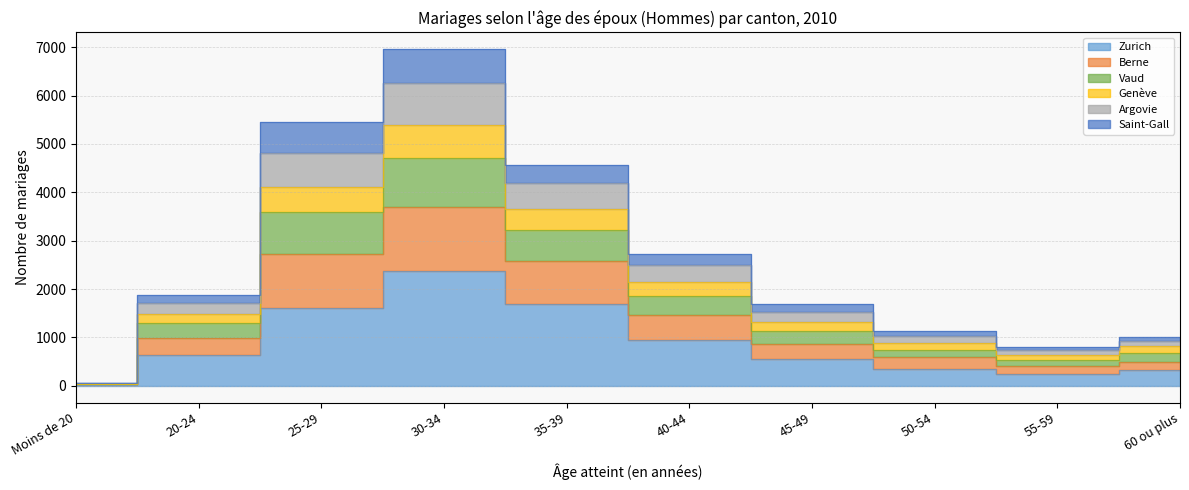

Is the value of Zurich at 50-54 greater than the value of Genève at Moins de 20?

Yes